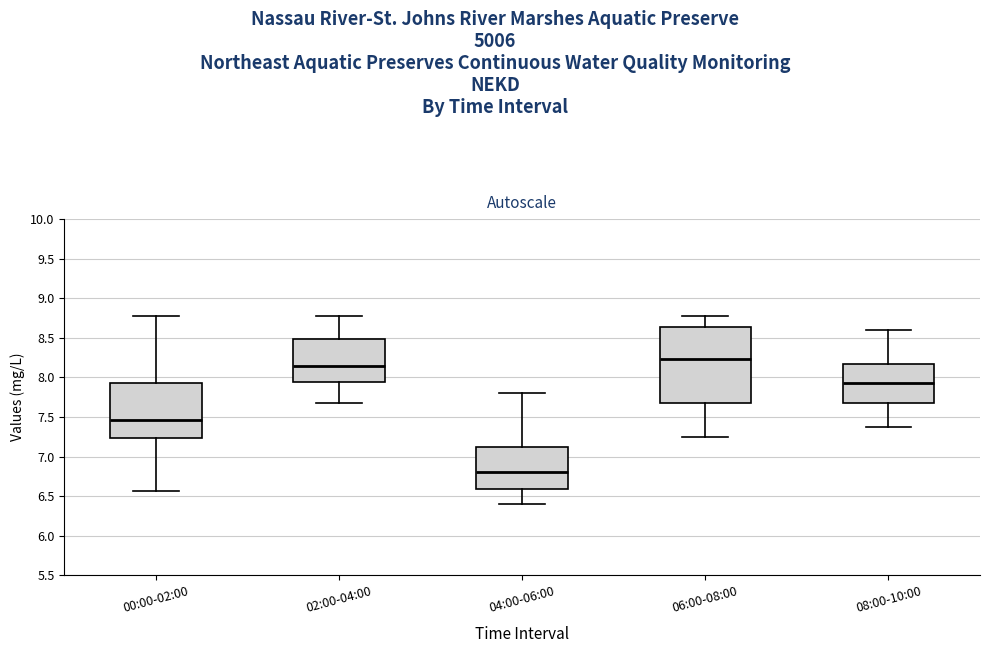

Where does the median line of the box for 08:00-10:00 sit on the y-axis? The values are not printed on the chart, so give them approximately, as read against the axis.

7.95